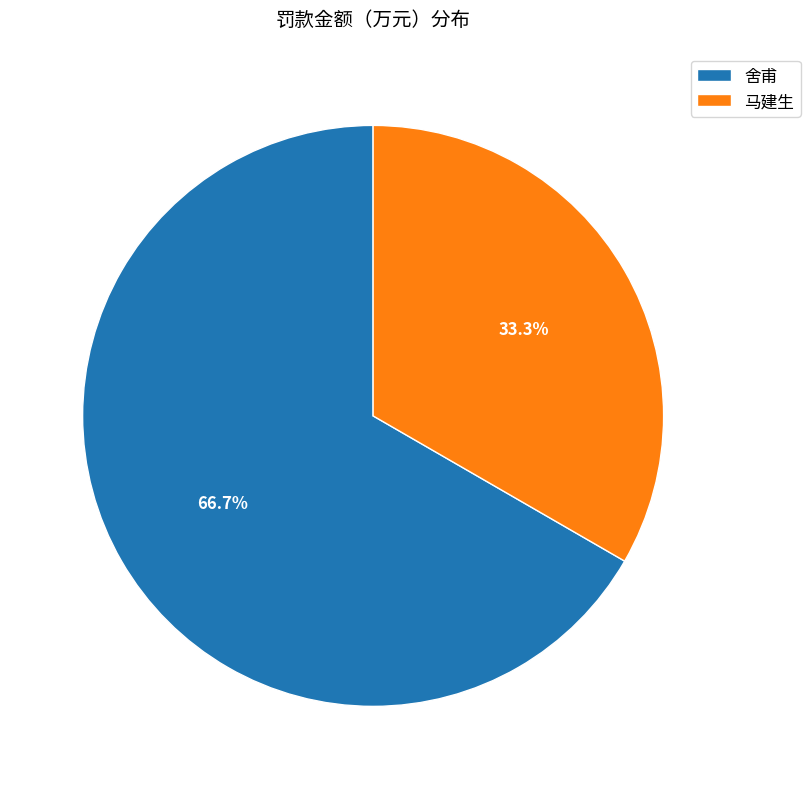

Which category has the smallest portion of the pie?

马建生